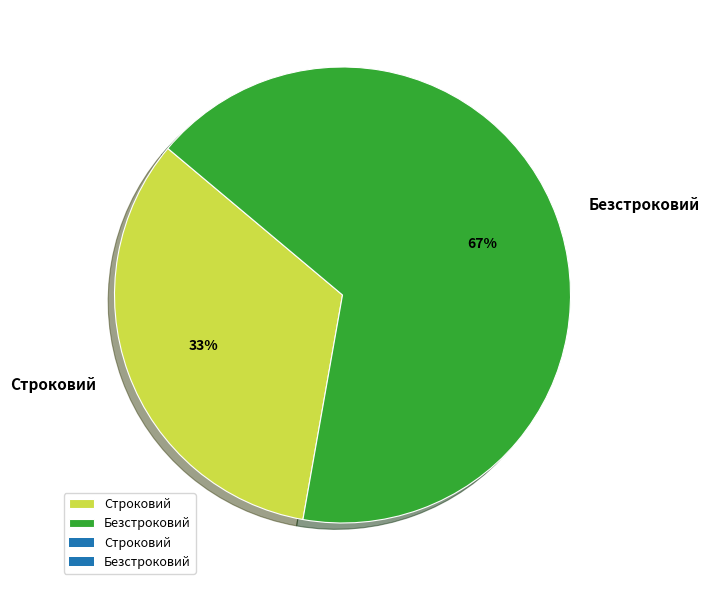

Does Строковий represent more than half of the total?

No